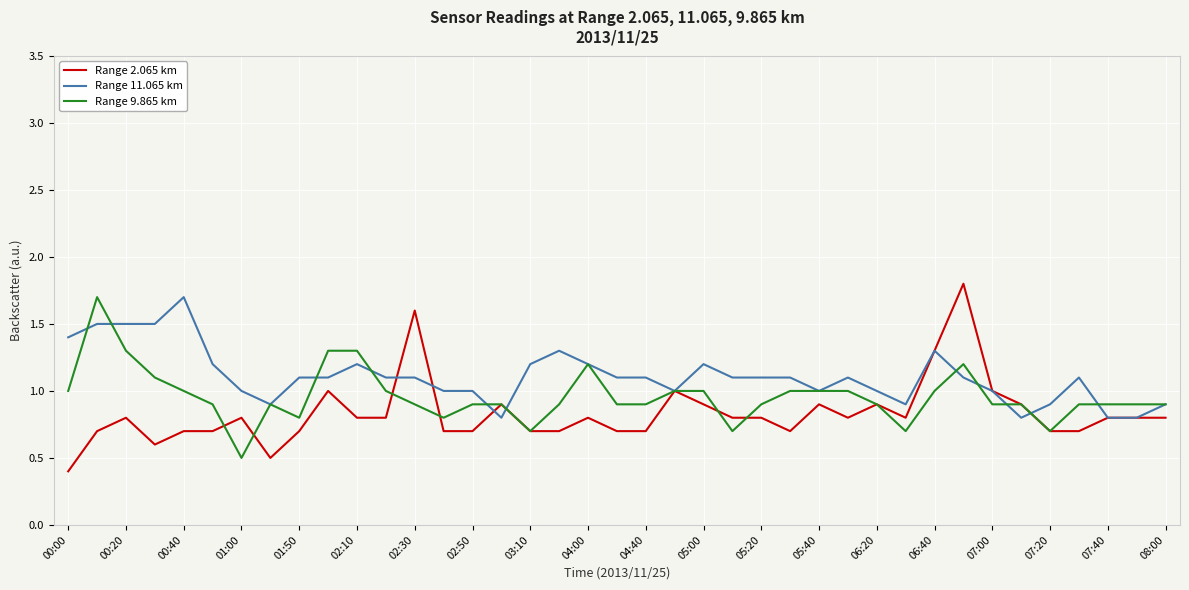

Rank the series by their average value, from highest to lowest.

Range 11.065 km, Range 9.865 km, Range 2.065 km